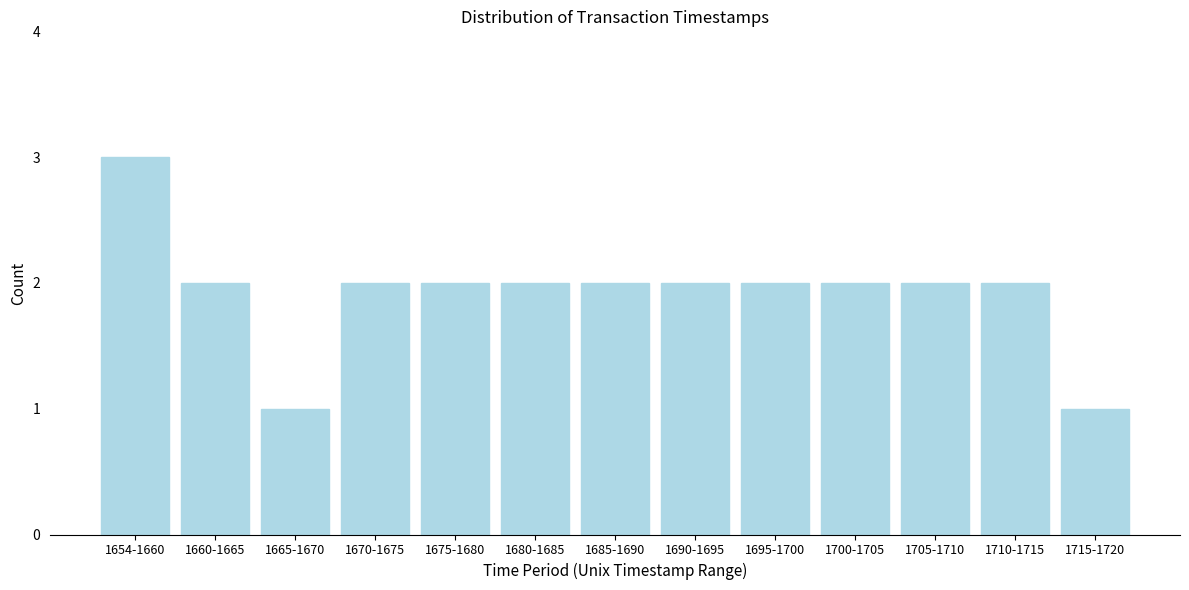

Reading right to left, extract all data points from this chart.

1	2	2	2	2	2	2	2	2	2	1	2	3